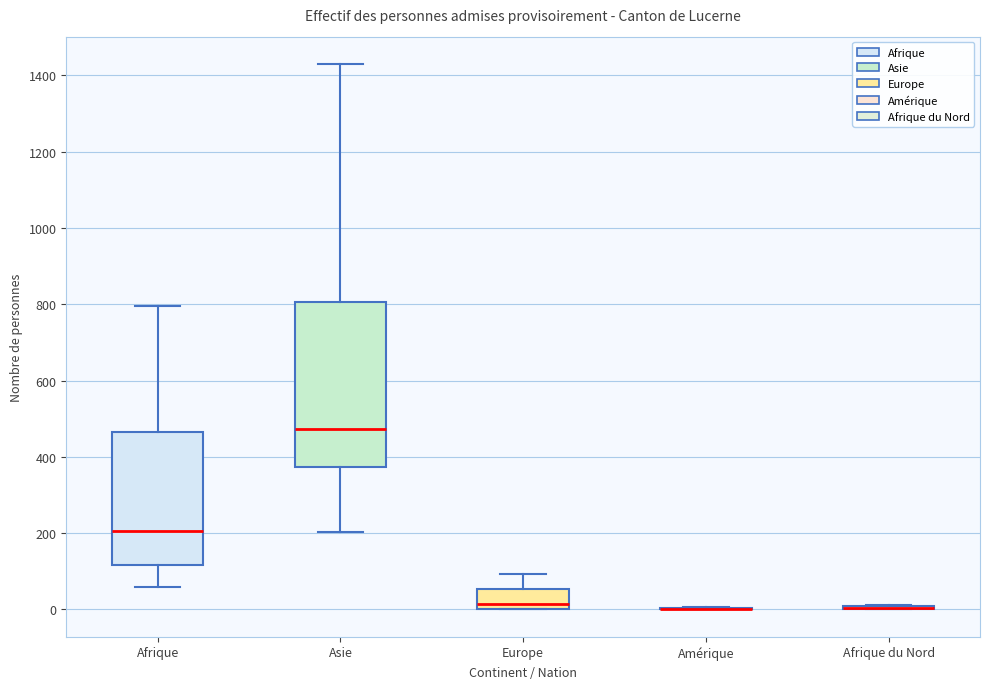

Reading left to right, read every box against the y-axis: the position of its median line, the range the box covers, and the ends of its whiskers. The values are not printed on the chart, so give them approximately, as read against the axis.

Afrique: median 200, box 120 to 460, whiskers 60 to 800
Asie: median 480, box 380 to 800, whiskers 200 to 1440
Europe: median 20, box 0 to 60, whiskers 0 to 100
Amérique: box collapsed to a line at 0, whiskers 0 to 0
Afrique du Nord: box collapsed to a line at 0, whiskers 0 to 20